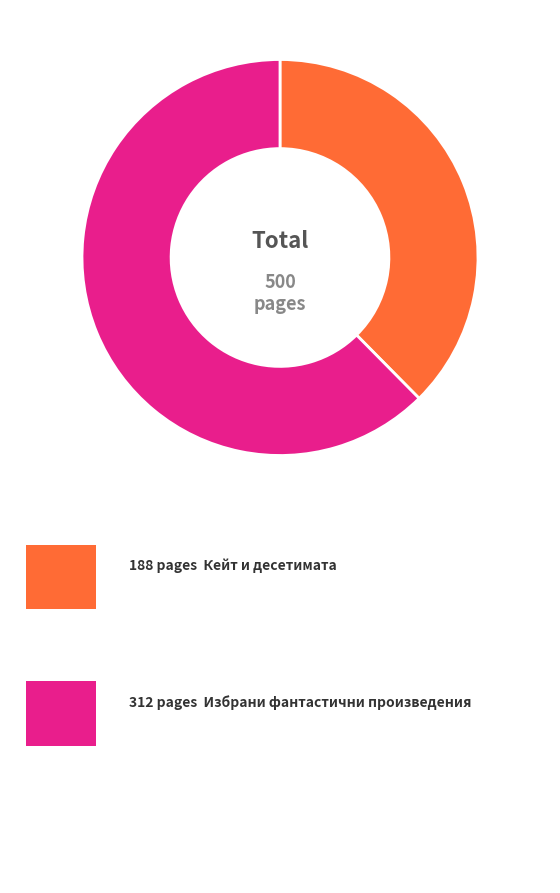

Is there any slice that represents more than half of the pie?

Yes